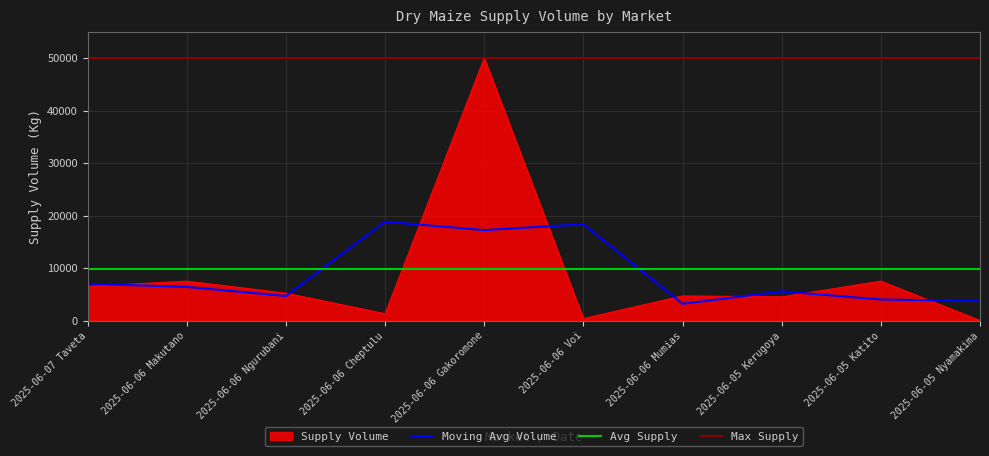

Rank the categories by value from highest to lowest.

2025-06-06 Gakoromone, 2025-06-06 Makutano, 2025-06-05 Katito, 2025-06-07 Taveta, 2025-06-06 Ngurubani, 2025-06-06 Mumias, 2025-06-05 Kerugoya, 2025-06-06 Cheptulu, 2025-06-06 Voi, 2025-06-05 Nyamakima